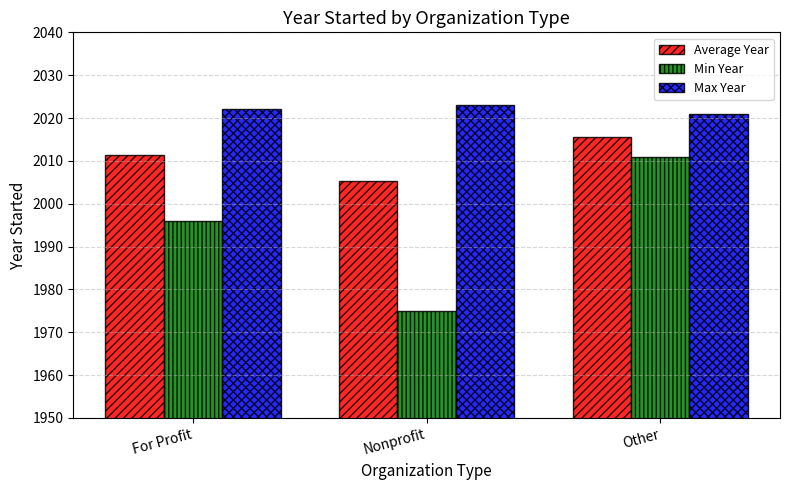

Is it true that Min Year equals 1975.0 at Nonprofit?

True